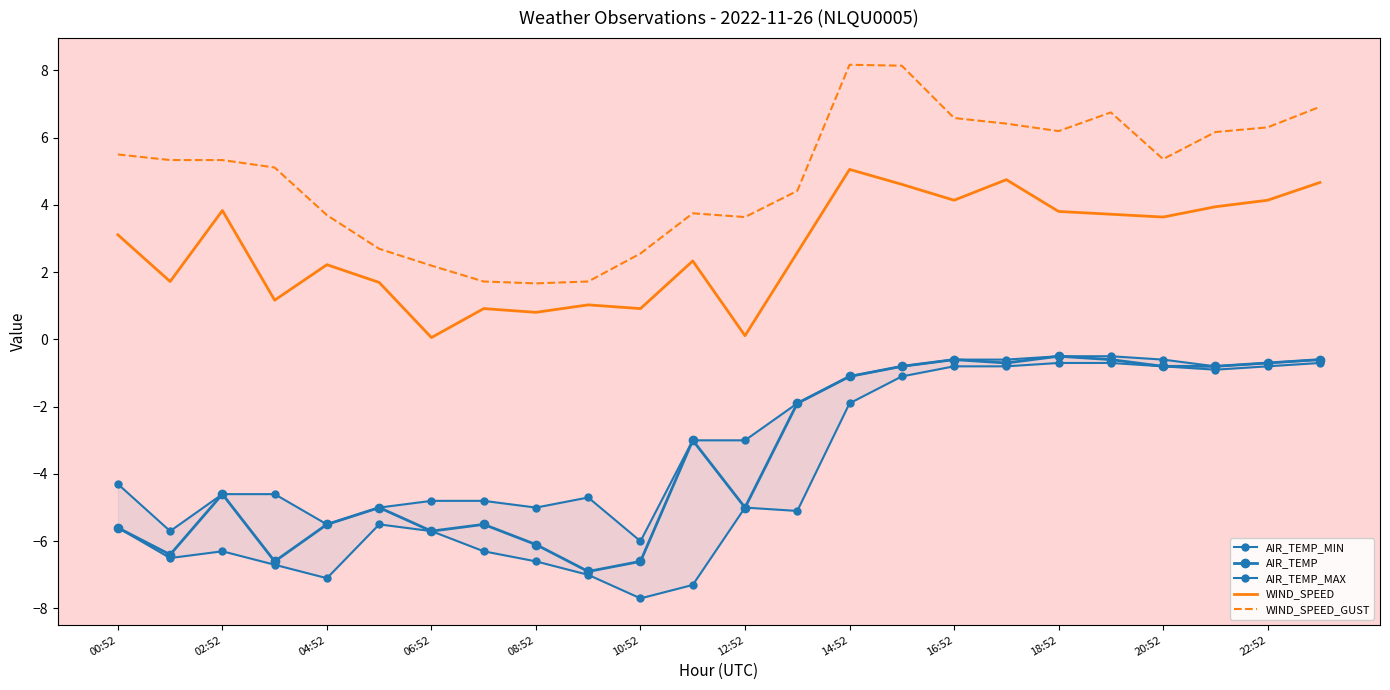

At how many categories does at least one series exceed -6?

24